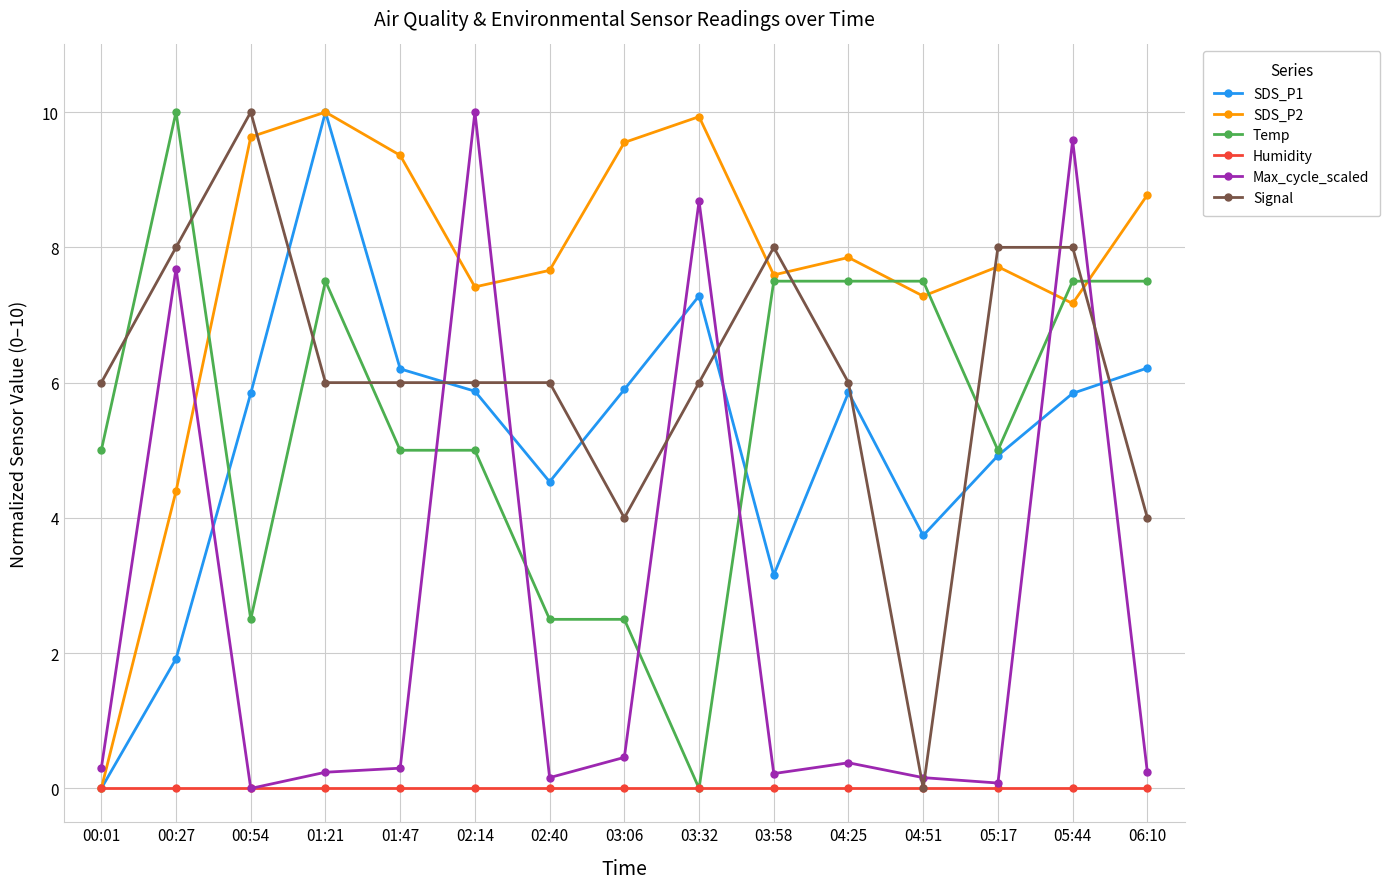

Which series changed the most between 04:25 and 05:44?

Max_cycle_scaled